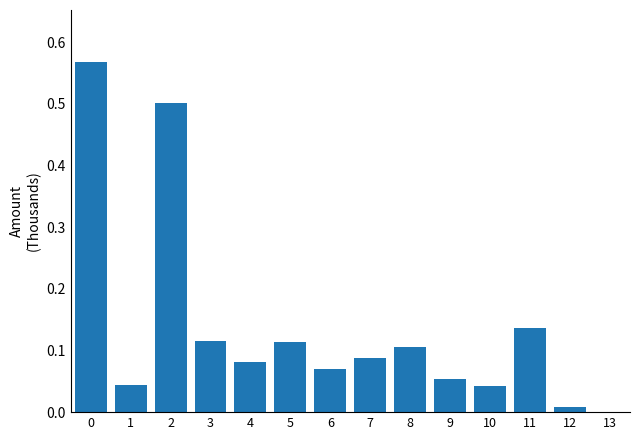

What is the sum of all values?

1.9